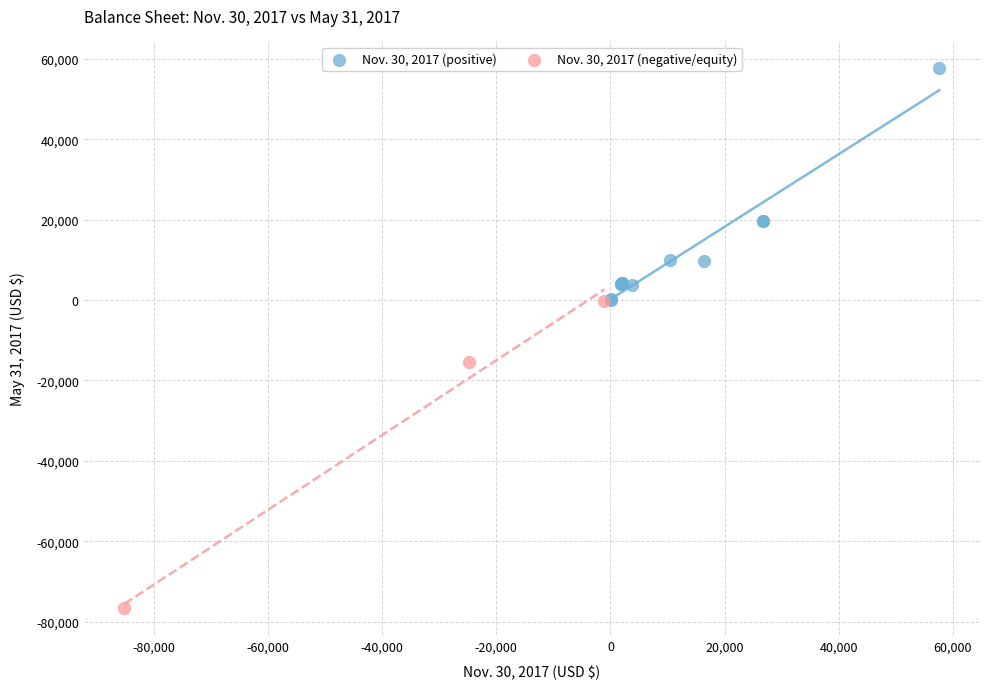

Which series contains the highest Y value?

Nov. 30, 2017 (positive)